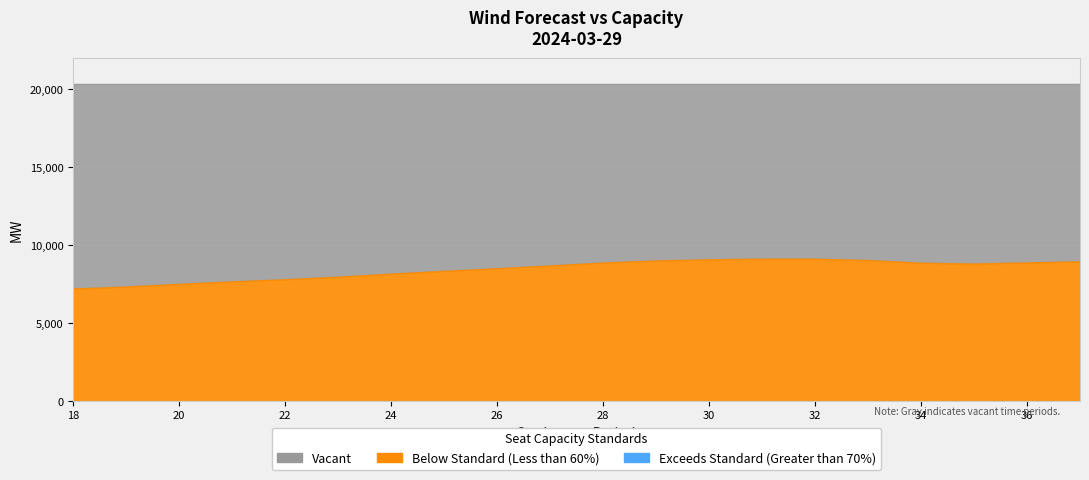

True or false: Wind_Forecast and Capacity intersect in this chart.

False